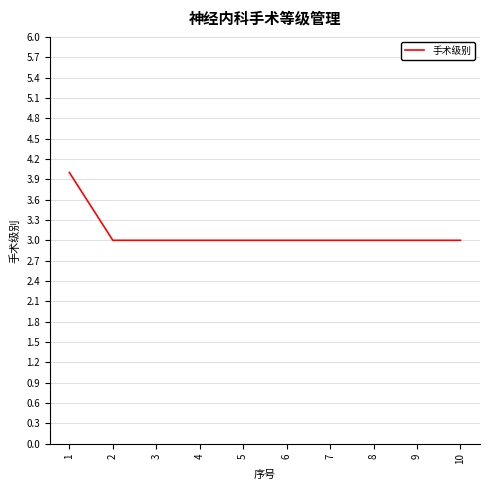

What is the maximum value shown in the chart?

4